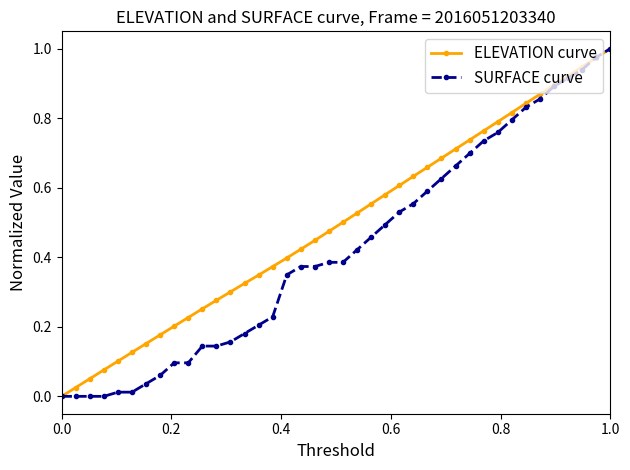

True or false: ELEVATION curve has more than 1 interior local peaks.

False